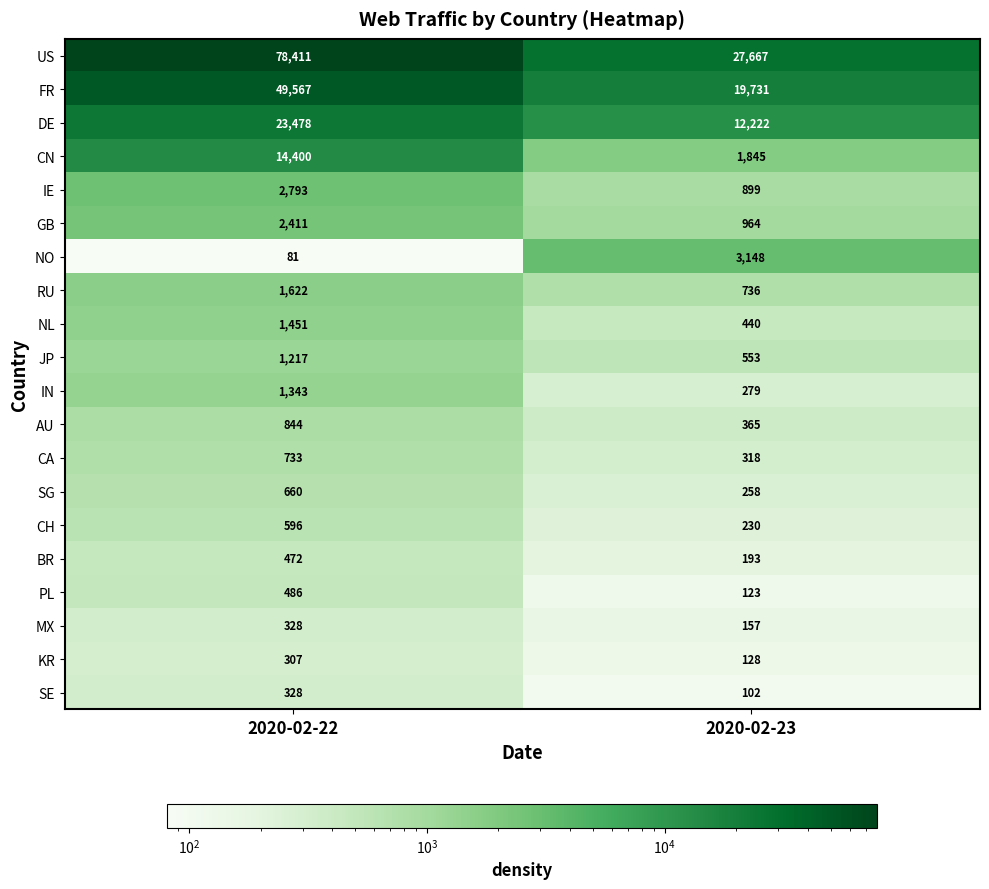

What is the sum of all GB values?

3375